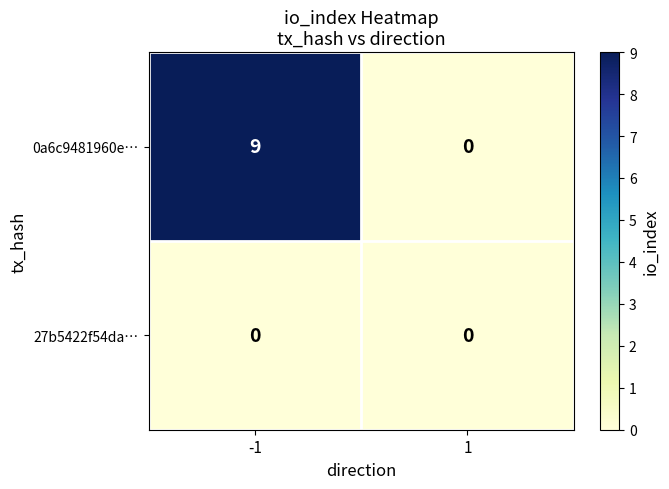

The 0a6c9481960e… series shows 9 at -1. True or false?

True